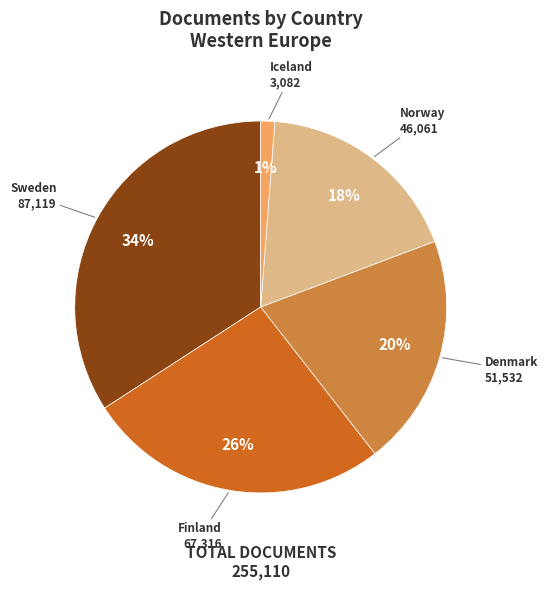

To the nearest percent, what is the average slice percentage?

20%